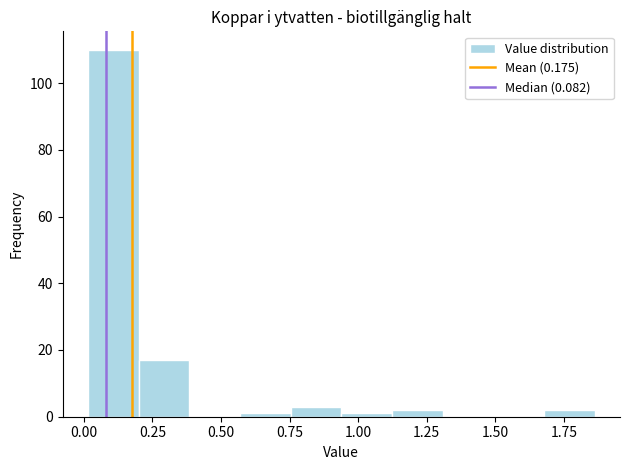

Around what value on the x-axis is the tallest bar? Give the approximate position of its centre, as read against the axis.

0.10